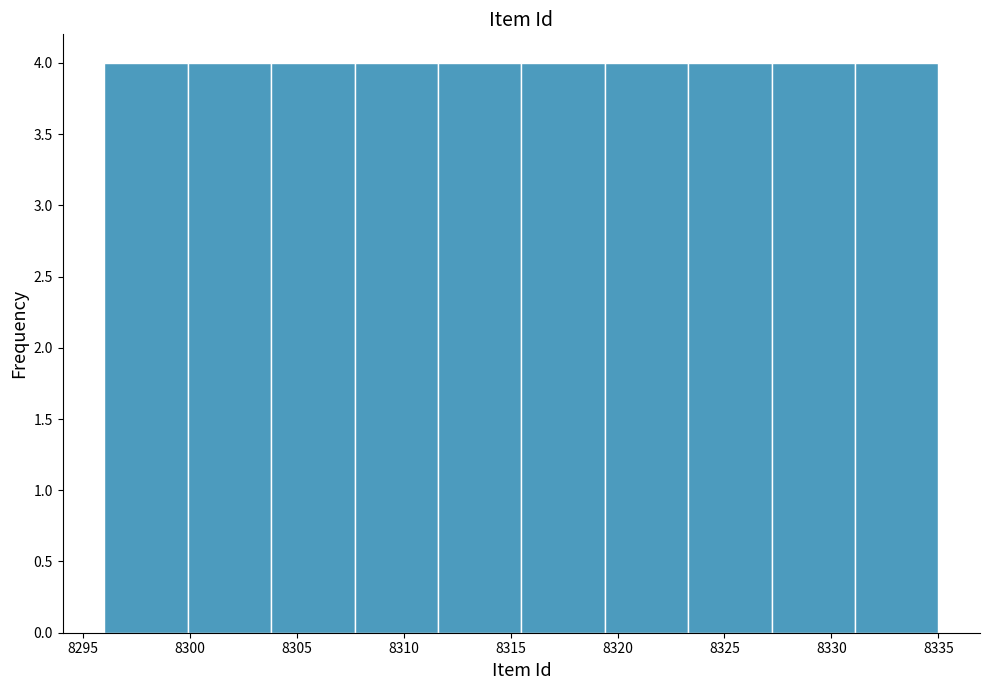

What is the height of the bar covering 8319.4 to 8323.3 on the x-axis? Neither the bar edges nor the heights are printed on the chart, so give them approximately, as read against the axes.

4